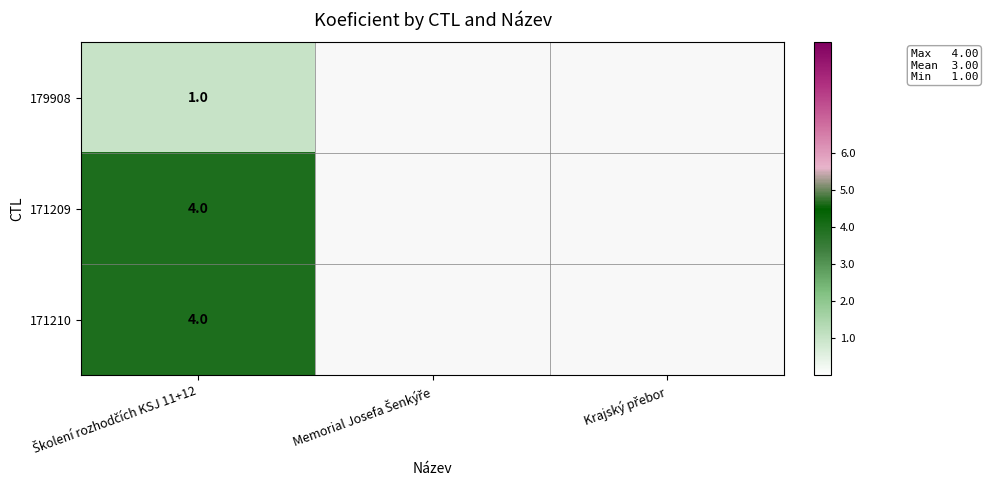

Count the number of categories in the chart.

3